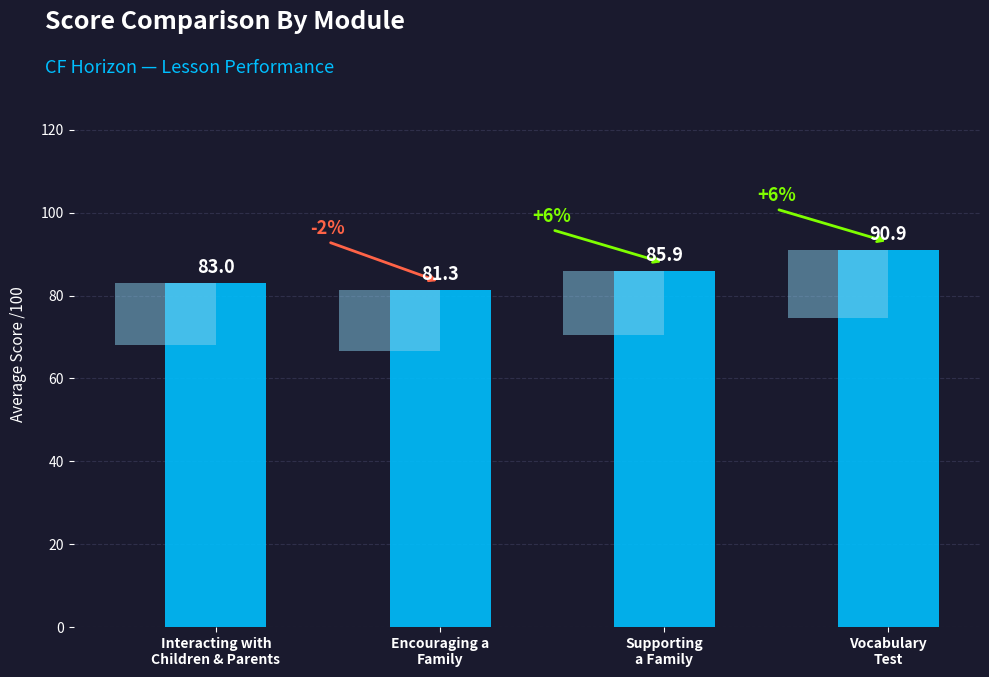

Rank the categories by value from lowest to highest.

Encouraging a
Family, Interacting with
Children & Parents, Supporting
a Family, Vocabulary
Test